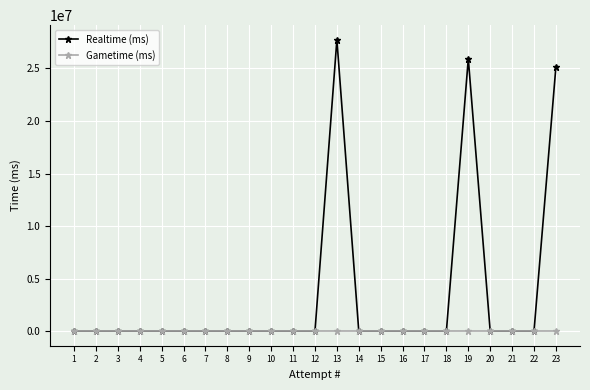

The value of Gametime (ms) at 19 is 0. True or false?

True